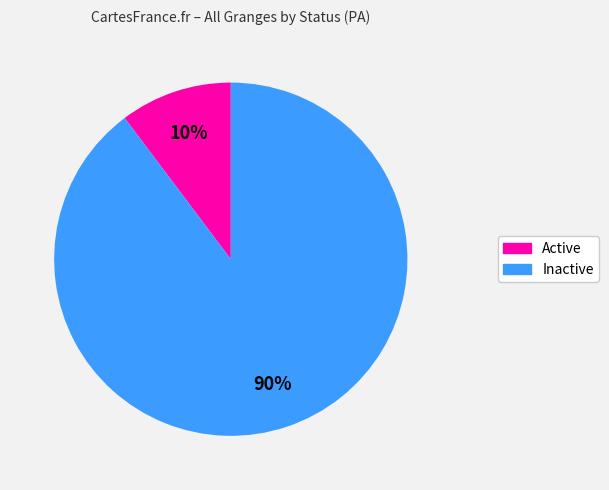

How many segments does this pie chart have?

2